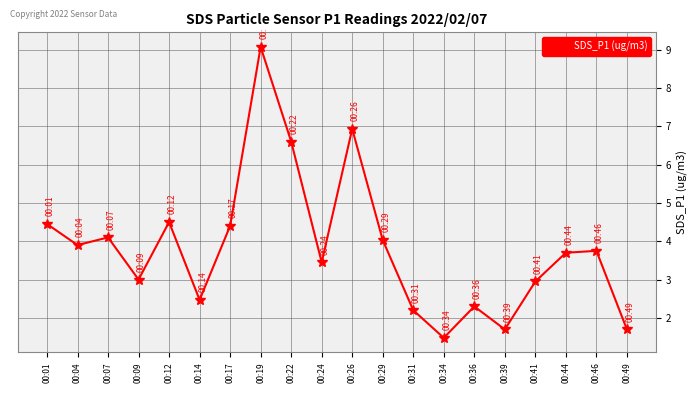

Reading left to right, transcribe all the data shown in this chart.

00:01=4.5	00:04=3.9	00:07=4.1	00:09=3.0	00:12=4.5	00:14=2.5	00:17=4.4	00:19=9.1	00:22=6.6	00:24=3.5	00:26=6.9	00:29=4.0	00:31=2.2	00:34=1.5	00:36=2.3	00:39=1.7	00:41=3.0	00:44=3.7	00:46=3.8	00:49=1.7